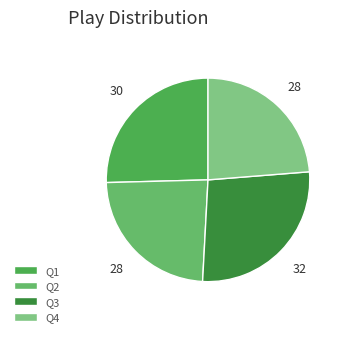

Count the number of slices in the pie.

4